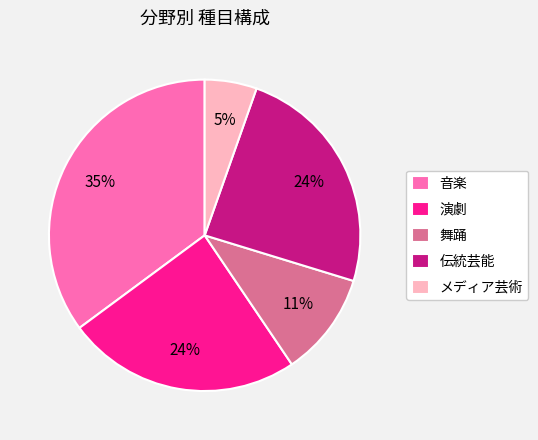

Which slice is the largest?

音楽